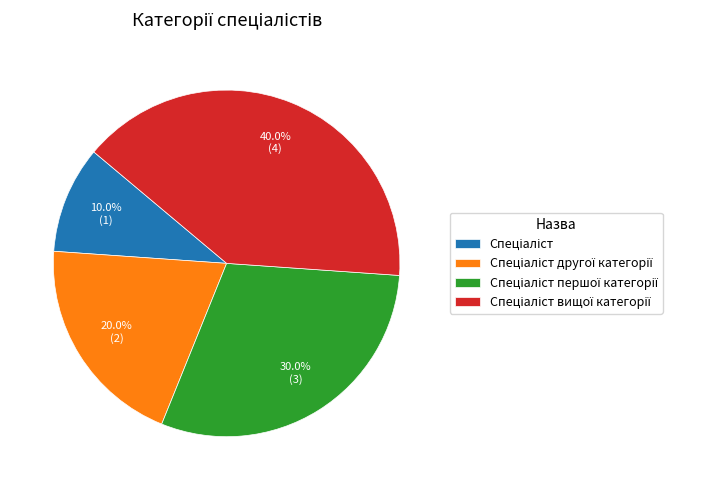

Is there a majority slice in this chart?

No